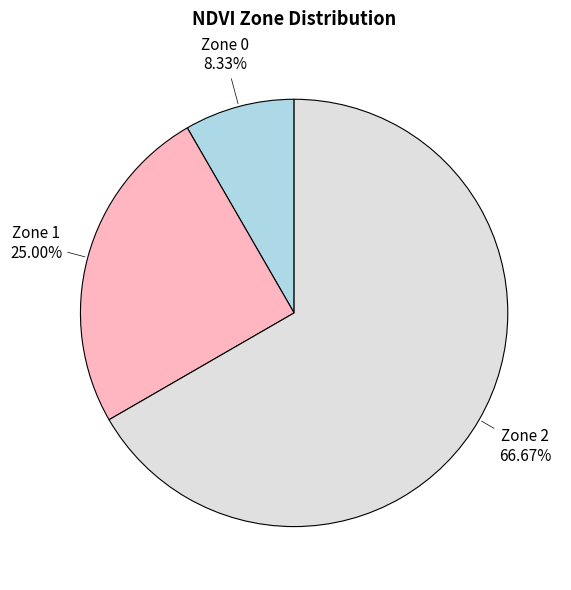

How many segments does this pie chart have?

3